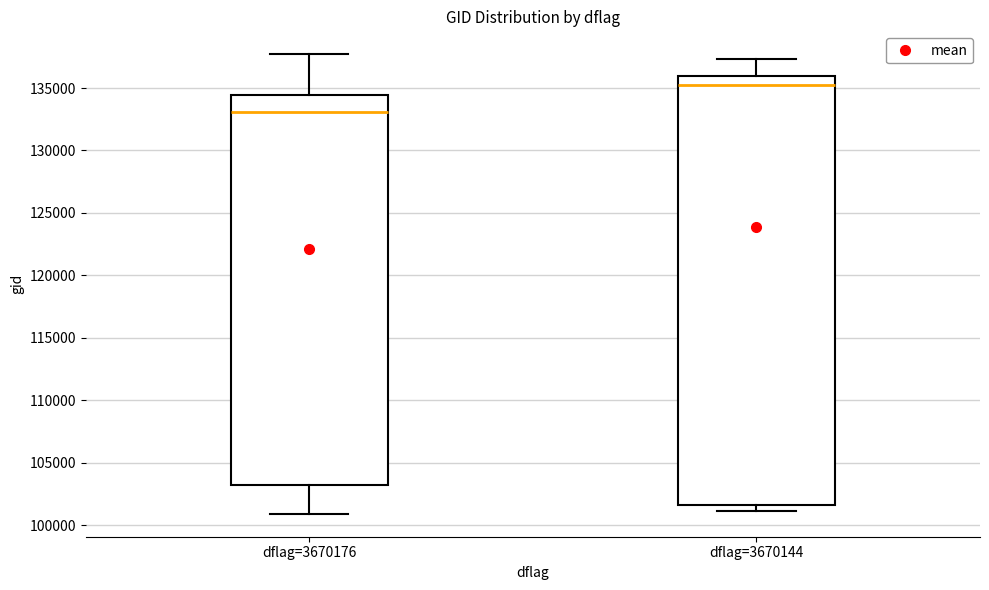

Where does the upper whisker of the box for dflag=3670144 end on the y-axis? The values are not printed on the chart, so give them approximately, as read against the axis.

137500